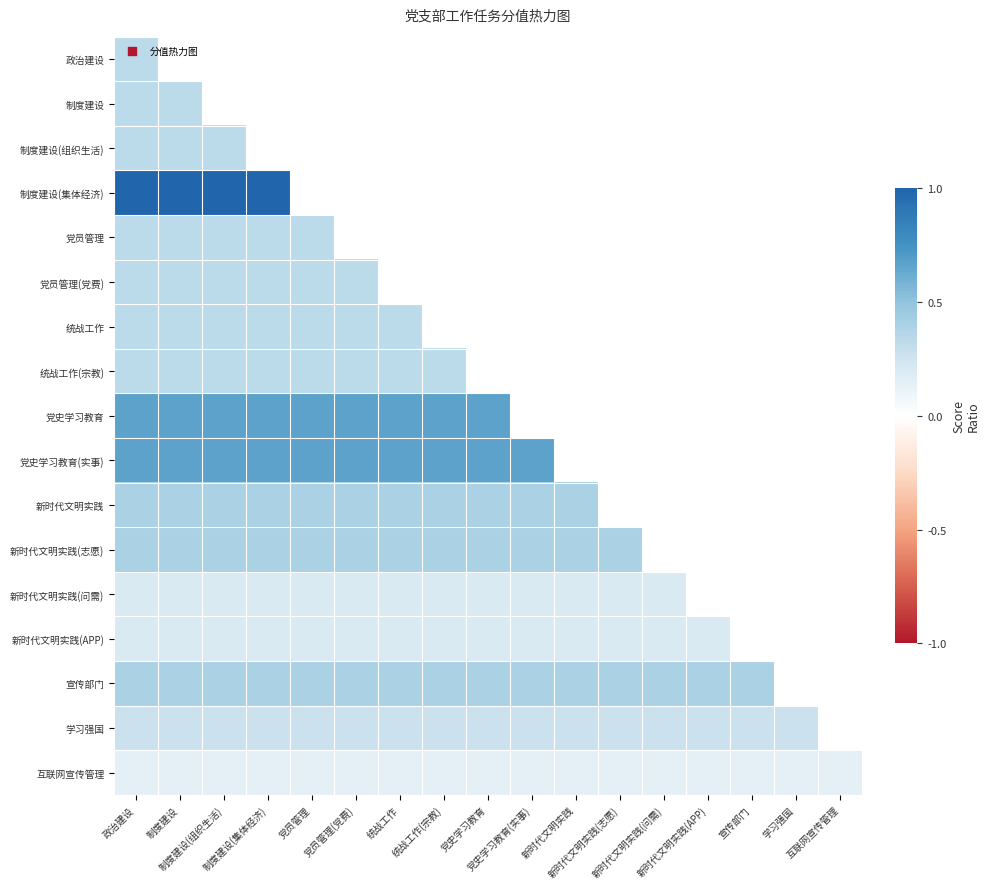

Which has a higher value, 新时代文明实践(APP) or 制度建设?

制度建设